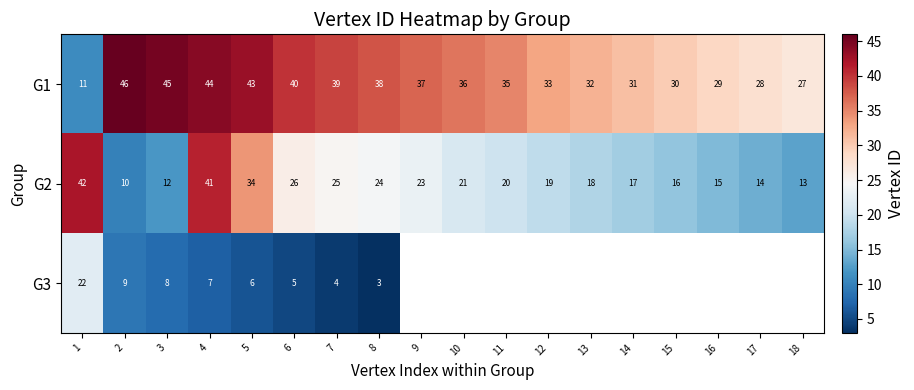

Rank the categories by G2 value from highest to lowest.

1, 4, 5, 6, 7, 8, 9, 10, 11, 12, 13, 14, 15, 16, 17, 18, 3, 2